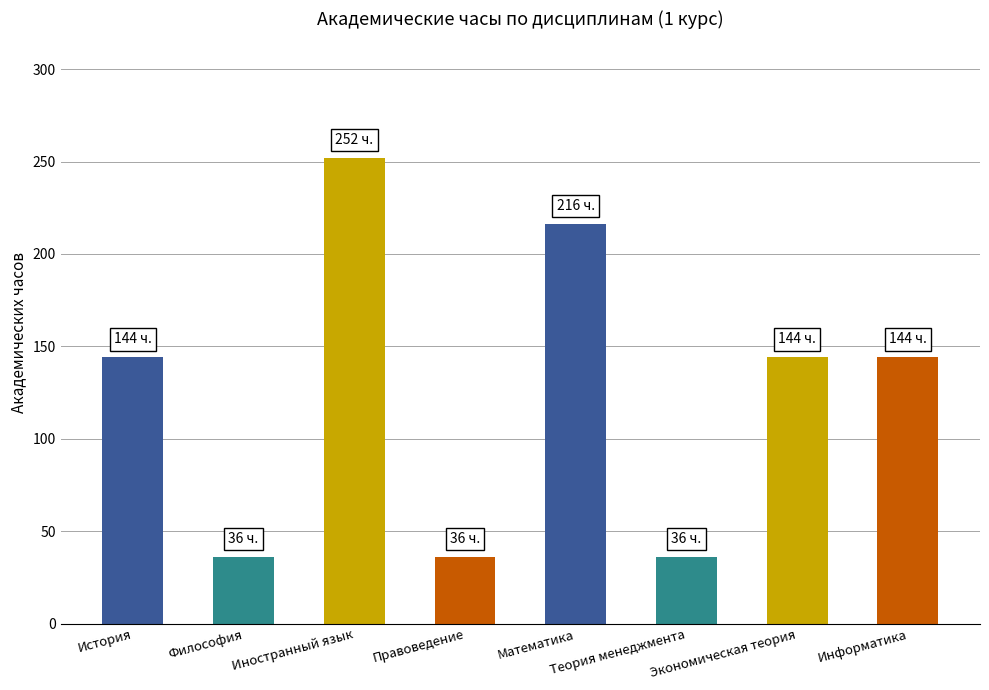

Read the value at Правоведение.

36